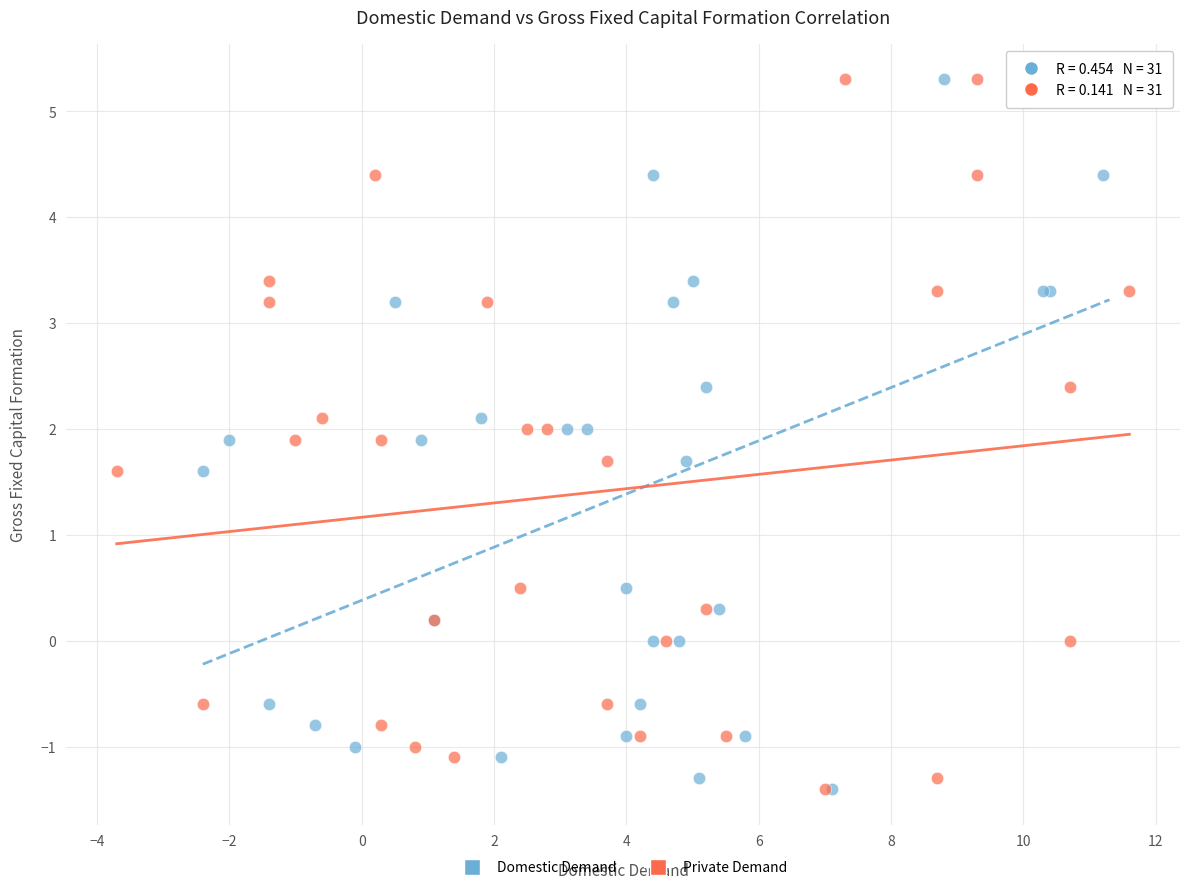

What are all the series names shown in the legend?

Domestic Demand, Private Demand